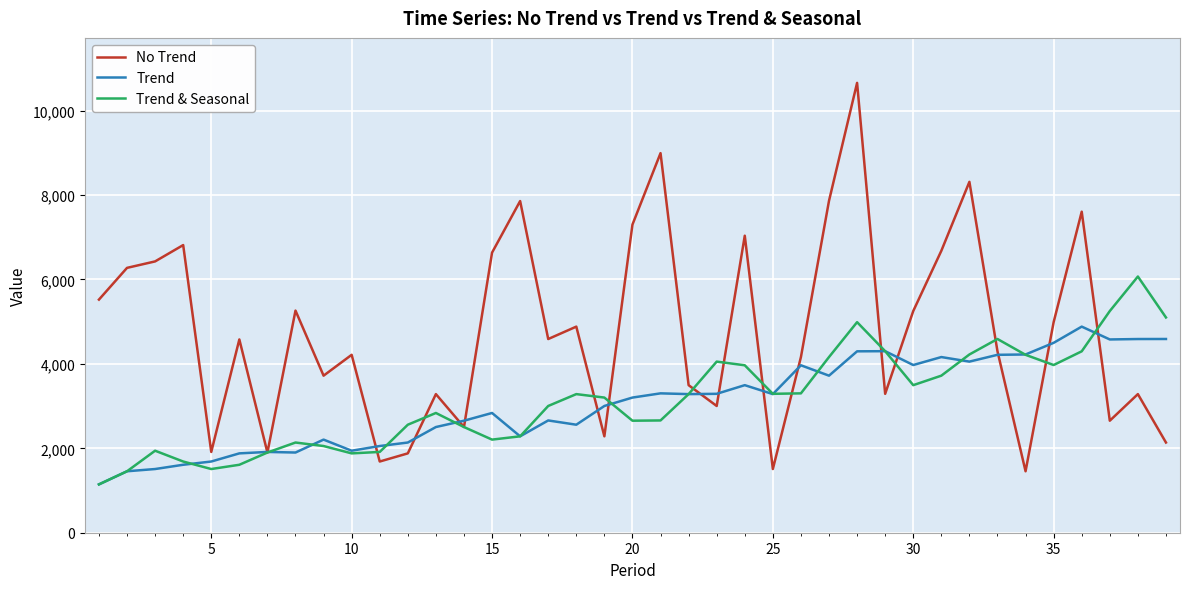

What is the greatest value displayed?

10658